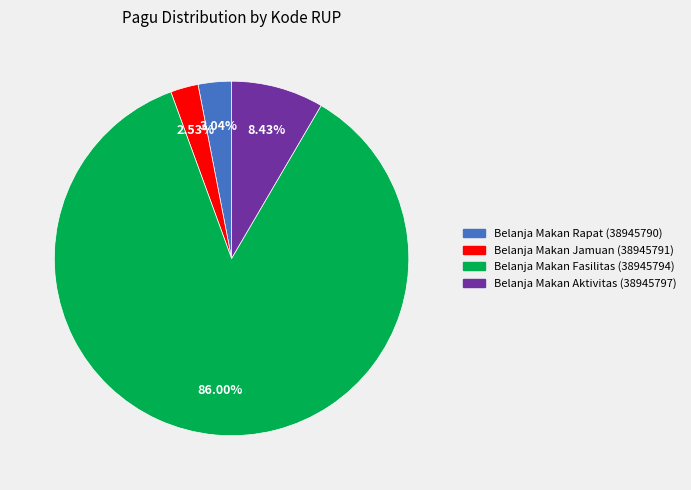

Is there any slice that represents more than half of the pie?

Yes